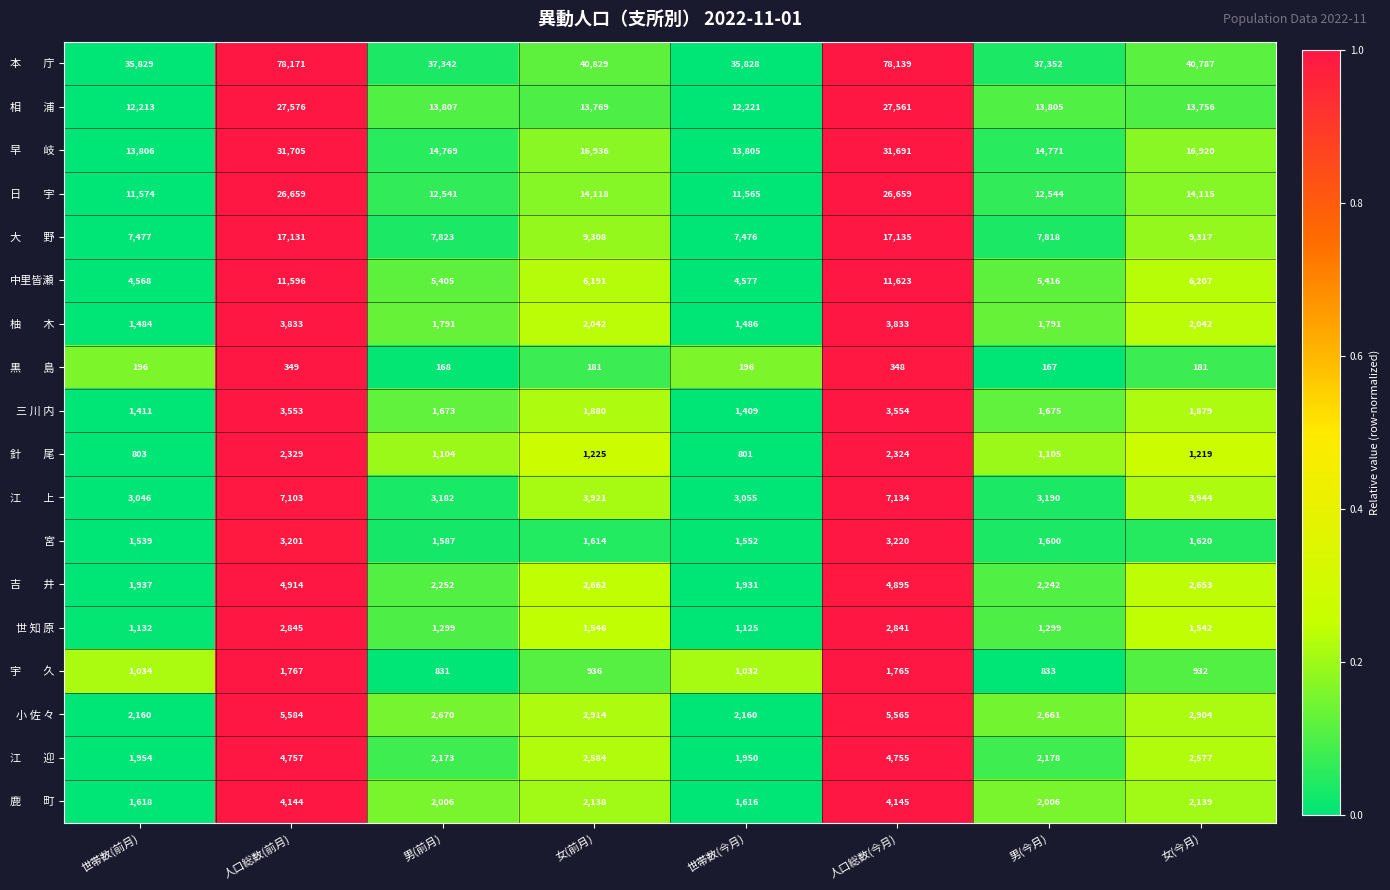

What is the maximum value shown in the chart?

78171